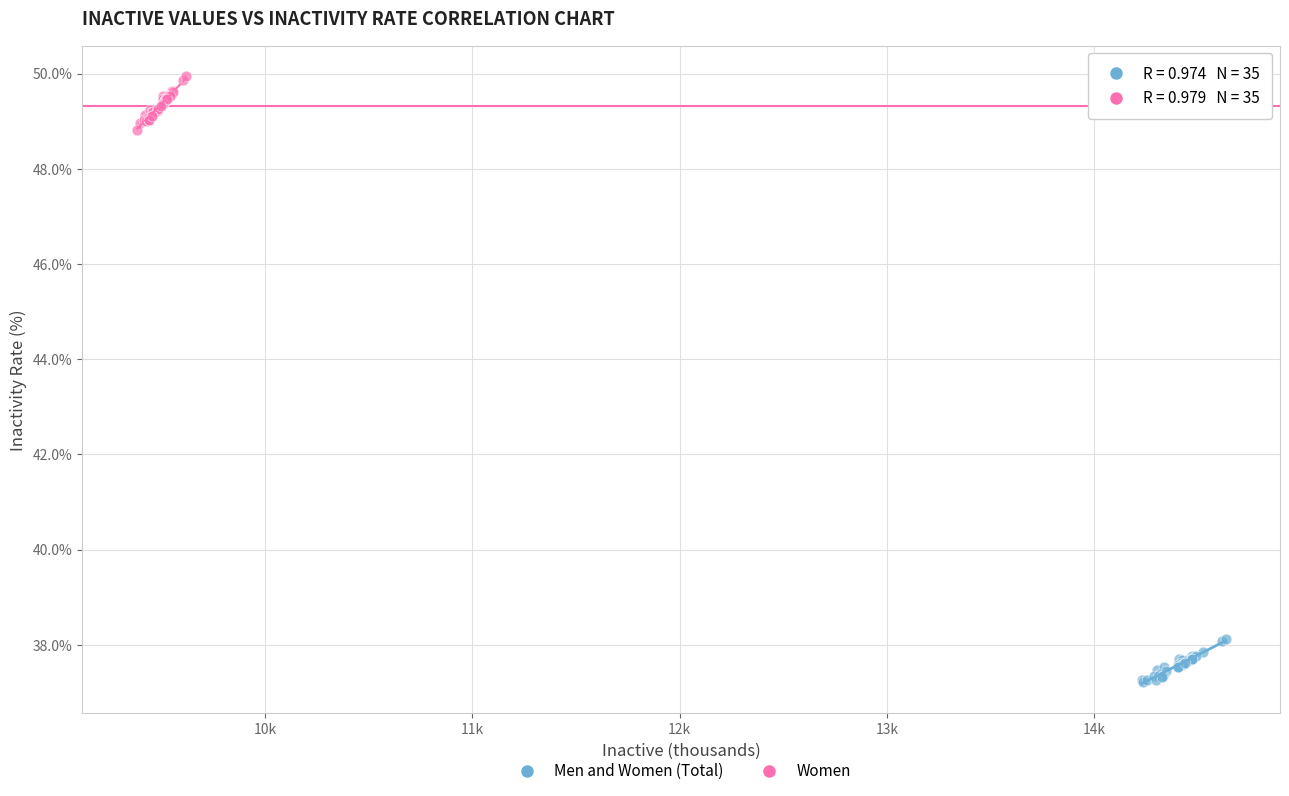

Which series has the largest Y range (max minus min)?

Women